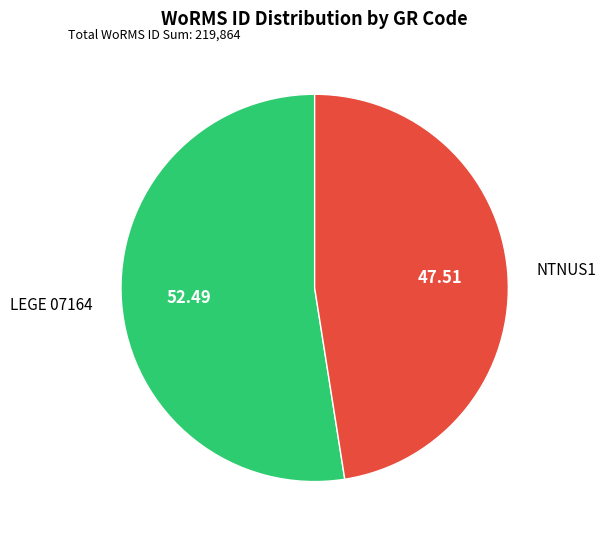

Is the sum of NTNUS1 and LEGE 07164 greater than half?

Yes